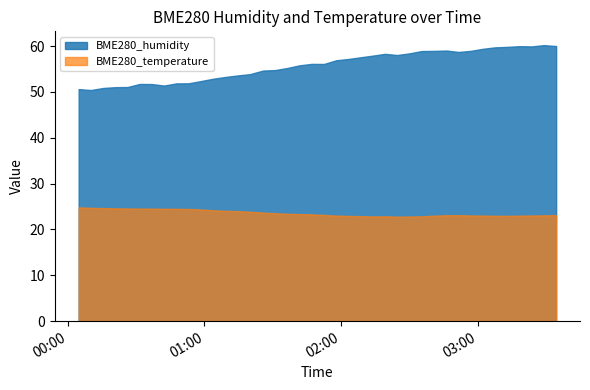

Which series has the widest spread of values?

BME280_humidity